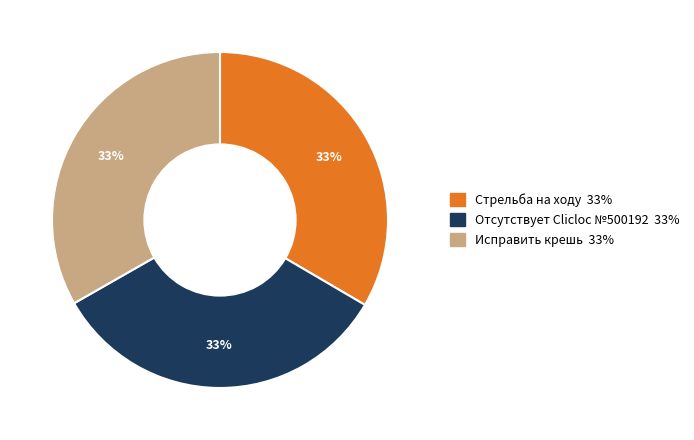

To the nearest percent, what is the average slice percentage?

33%